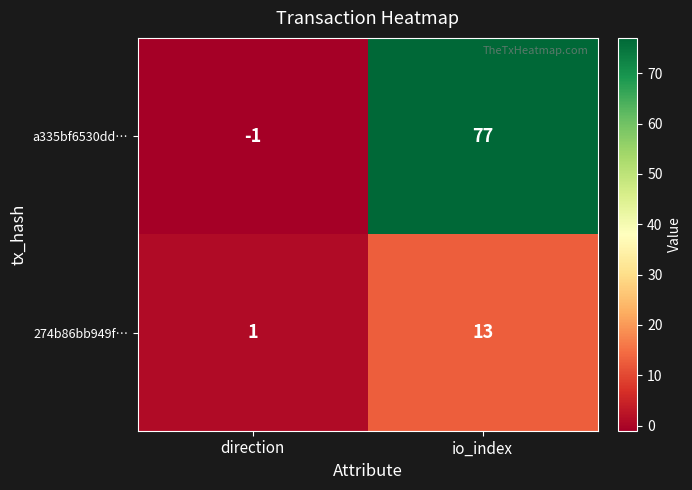

Reading right to left, extract all data points from this chart.

a335bf6530dd…: io_index=77	direction=-1
274b86bb949f…: io_index=13	direction=1